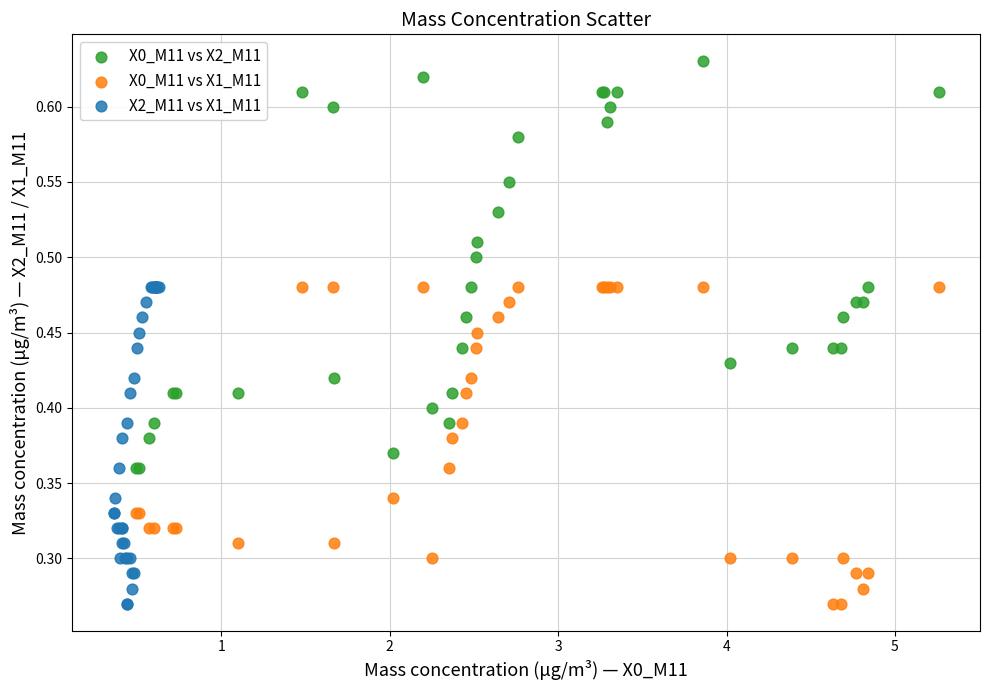

Which series has the largest Y range (max minus min)?

X0_M11 vs X2_M11